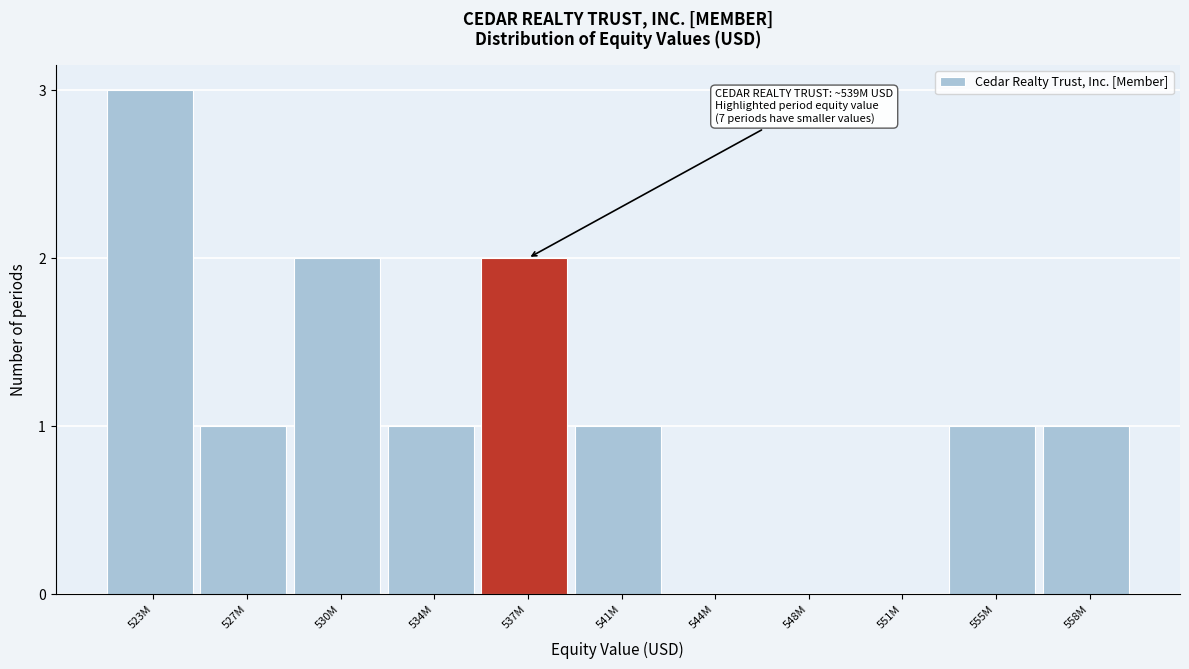

Reading left to right, transcribe all the data shown in this chart.

523M=3	527M=1	530M=2	534M=1	537M=2	541M=1	544M=0	548M=0	551M=0	555M=1	558M=1